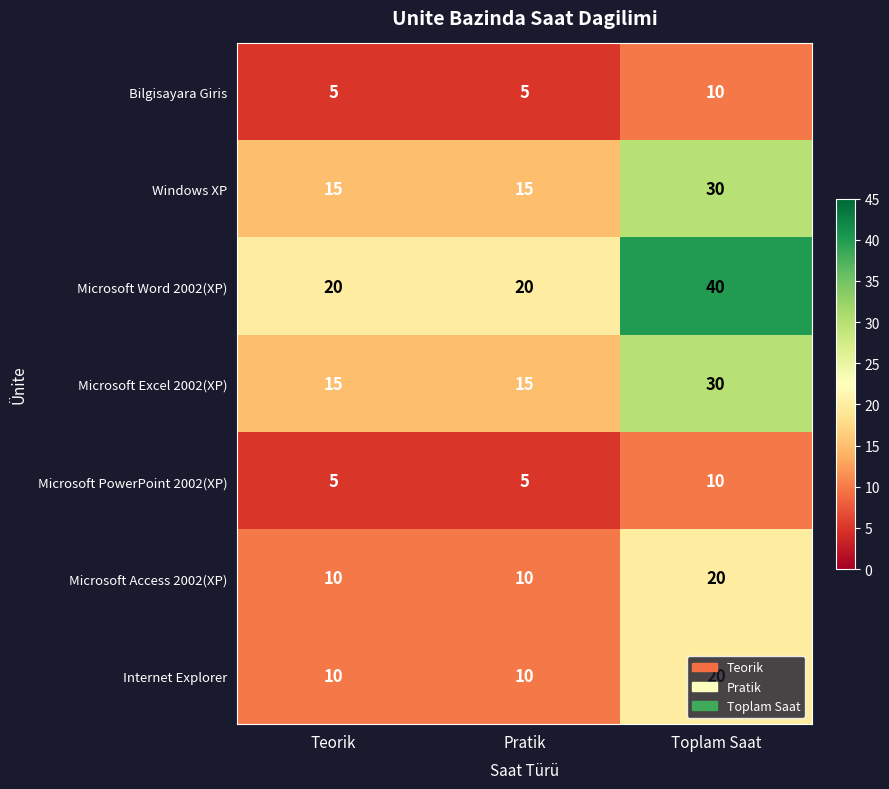

What is the minimum value shown in the chart?

5